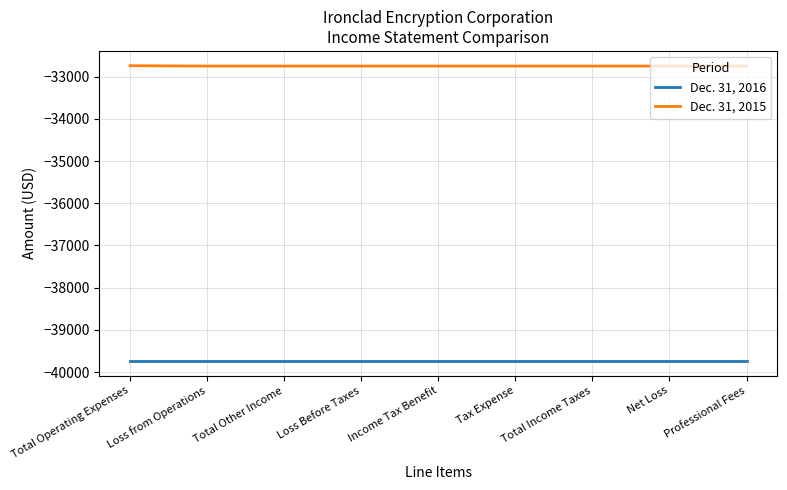

What is the difference between the highest and lowest values at Total Other Income?

6983